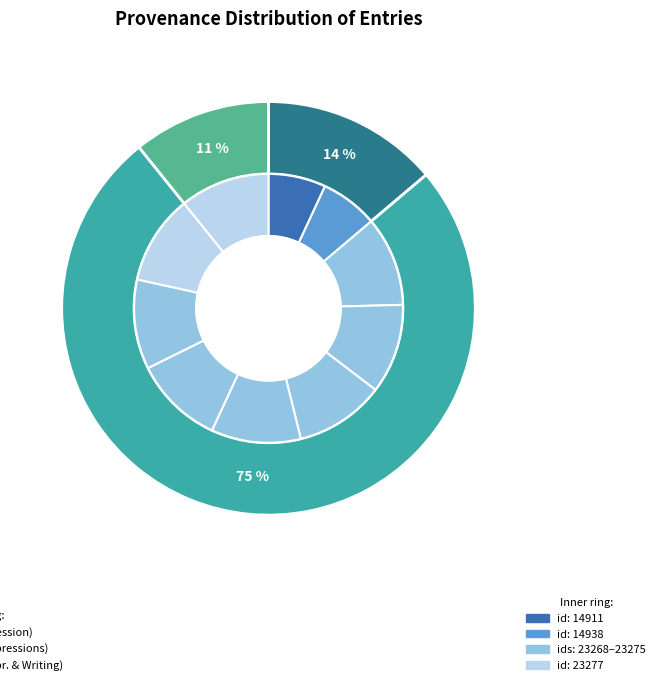

Does Impression (Reading) account for over 50% of the chart?

No